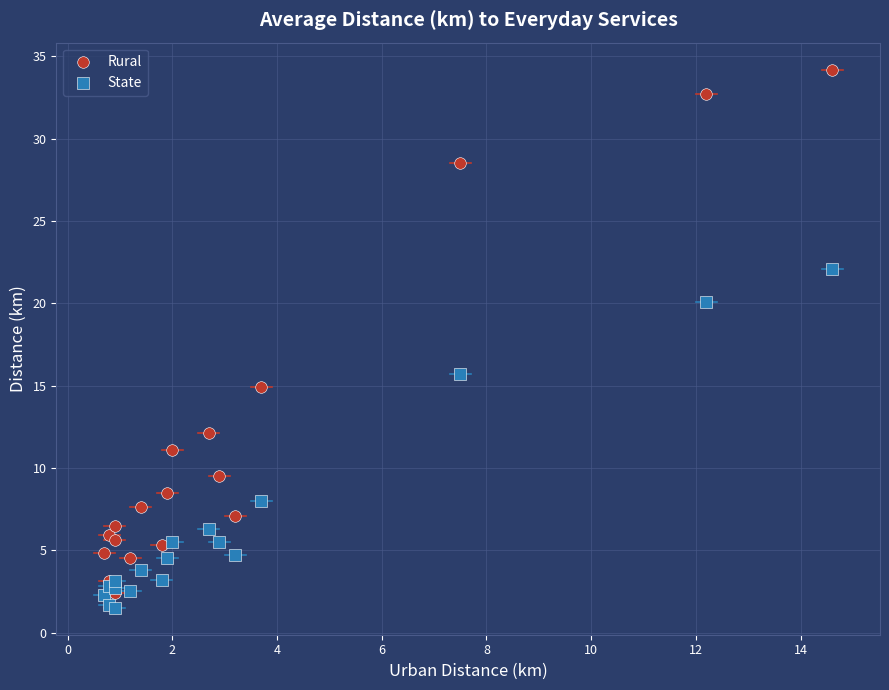

Across all series, what Y value is closest to 17?

15.7